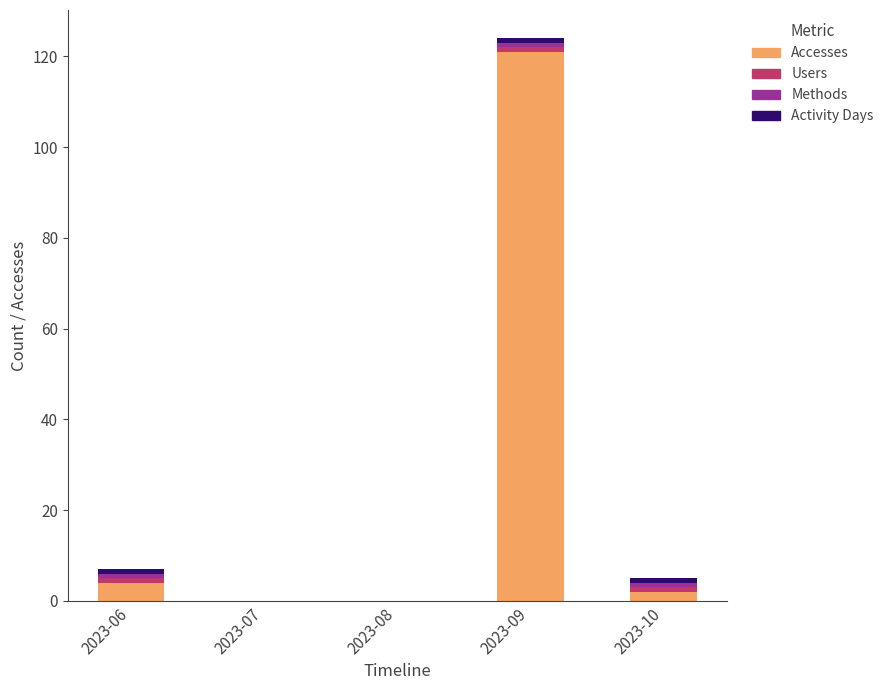

Are the bars horizontal?

No